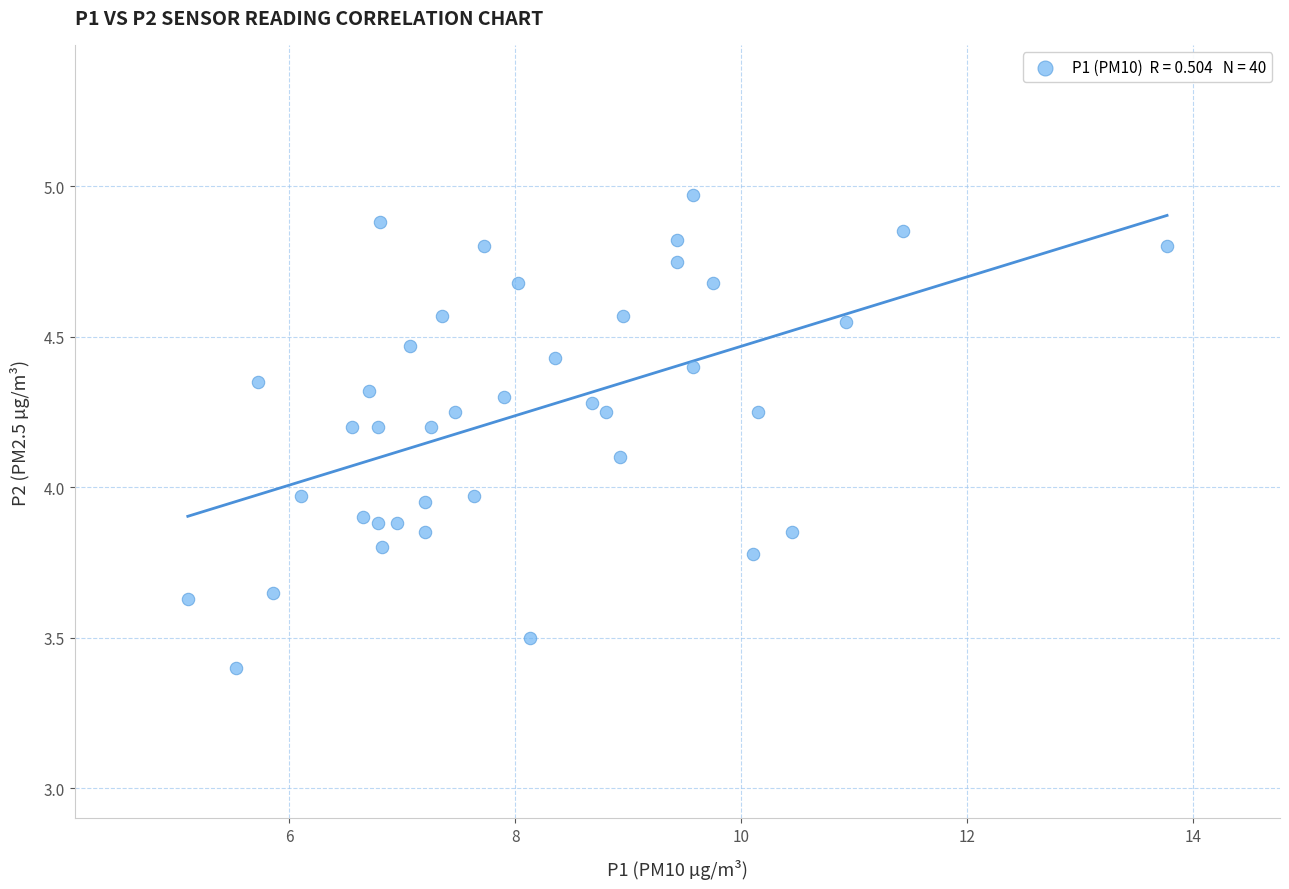

What is the range of X values (max minus min)?

8.7